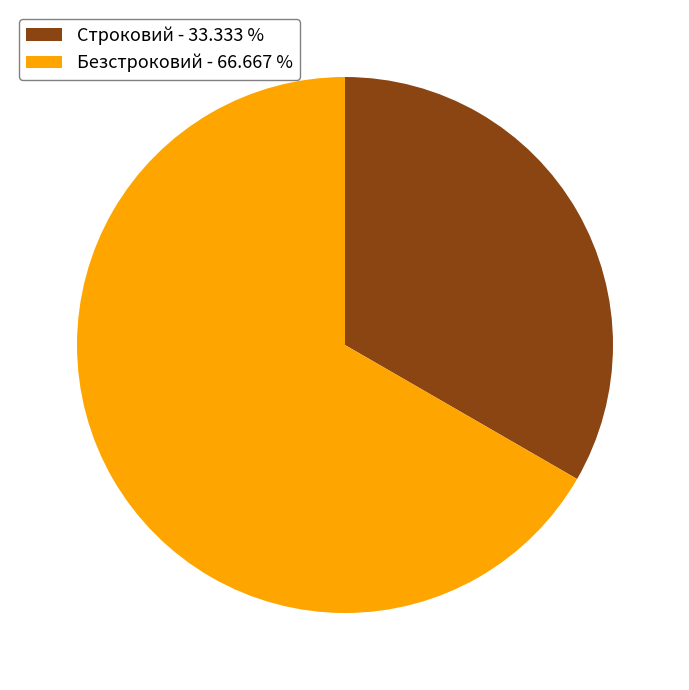

Do Безстроковий and Строковий together represent more than half of the pie?

Yes